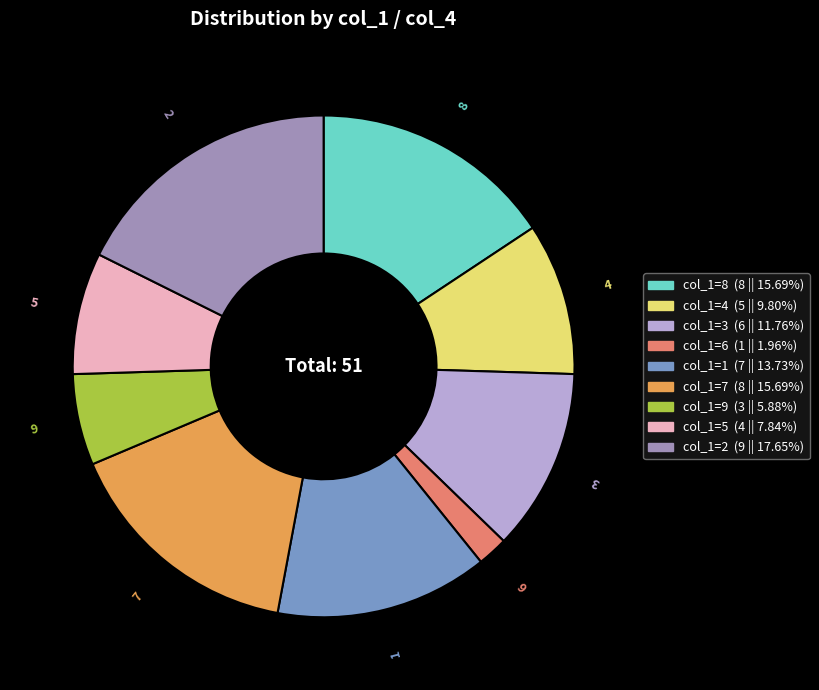

Is there any slice that represents more than half of the pie?

No